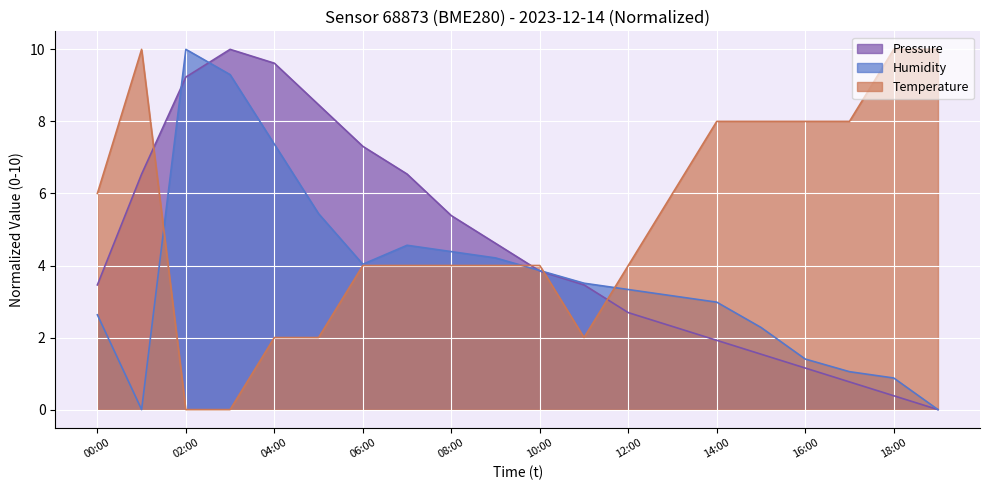

Between 18:00 and 01:00, which is larger?

01:00